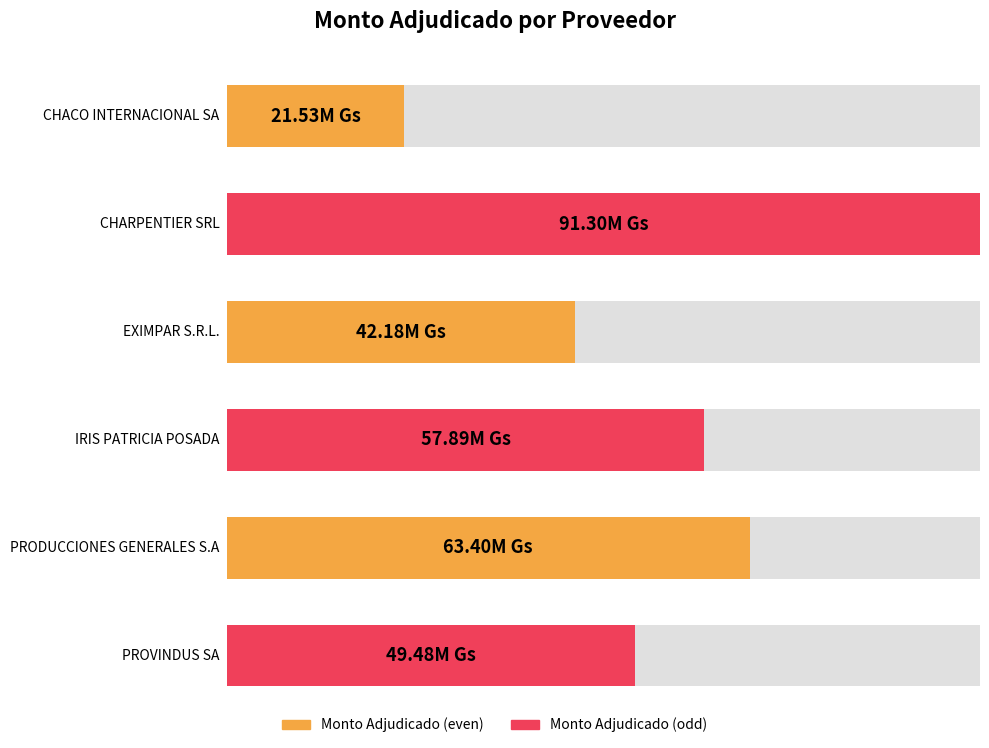

Count the number of values greater than 57894210.

2